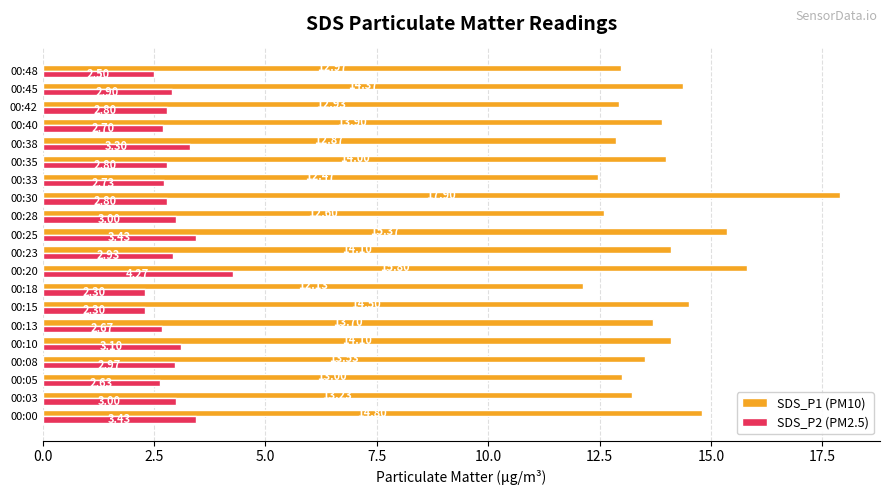

What is the highest value of the SDS_P1 (PM10) series?

17.9